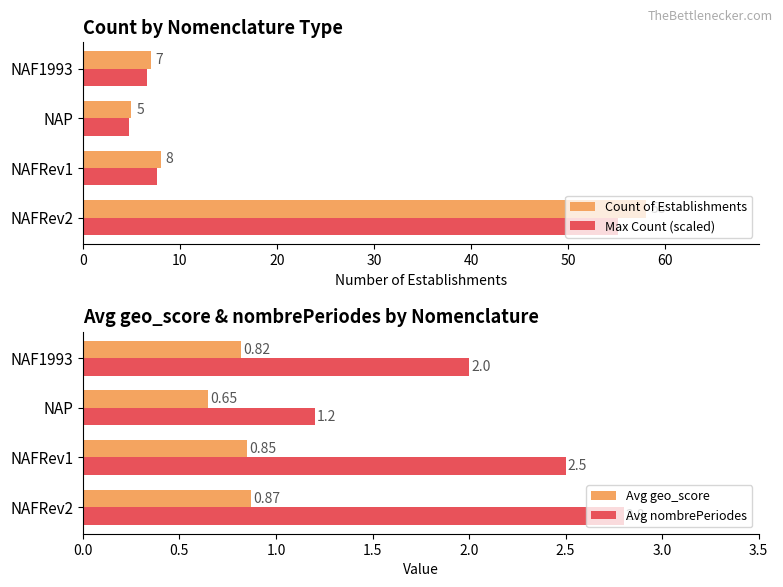

What is the difference between the Count of Establishments values at NAFRev1 and NAP?

3.0